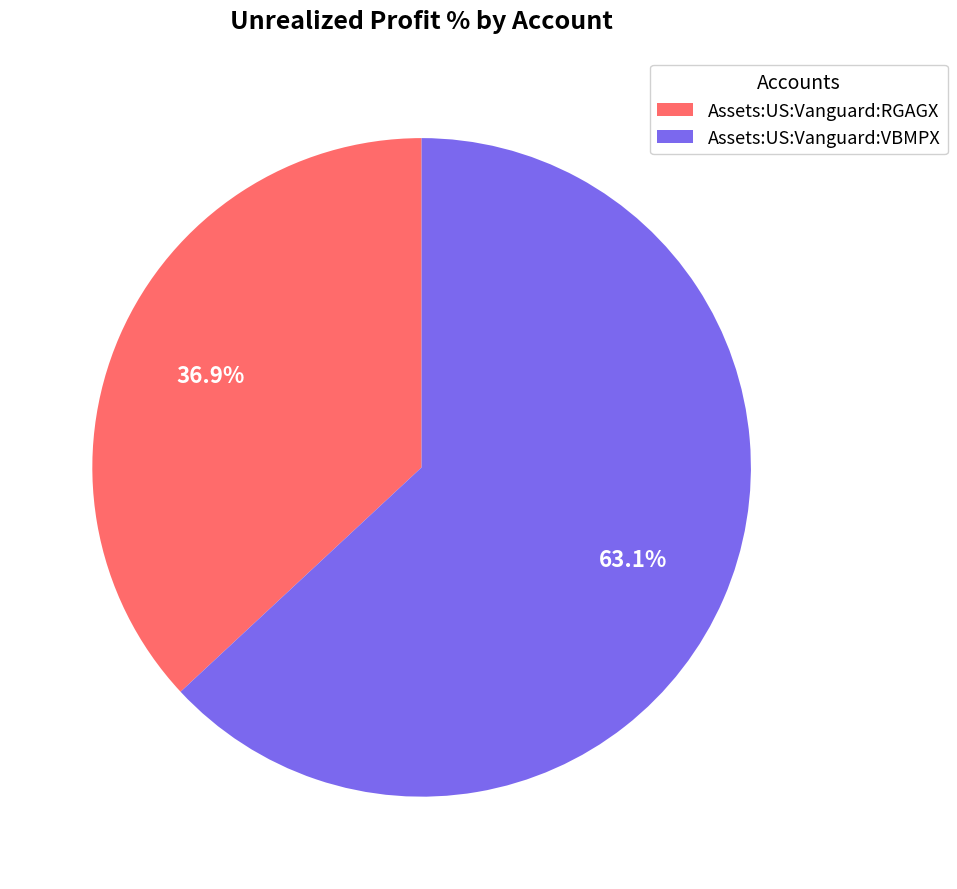

Which slice is the largest?

Assets:US:Vanguard:VBMPX